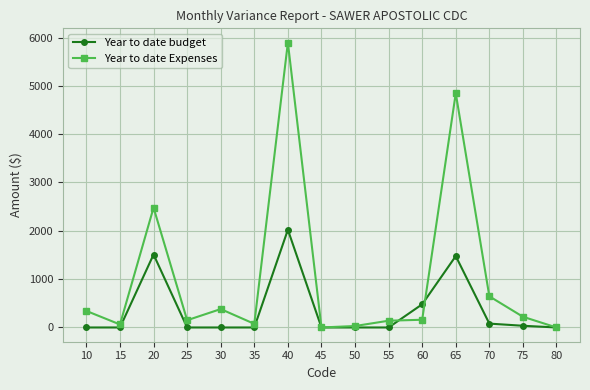

Is it true that Year to date budget equals 0.0 at 45?

True